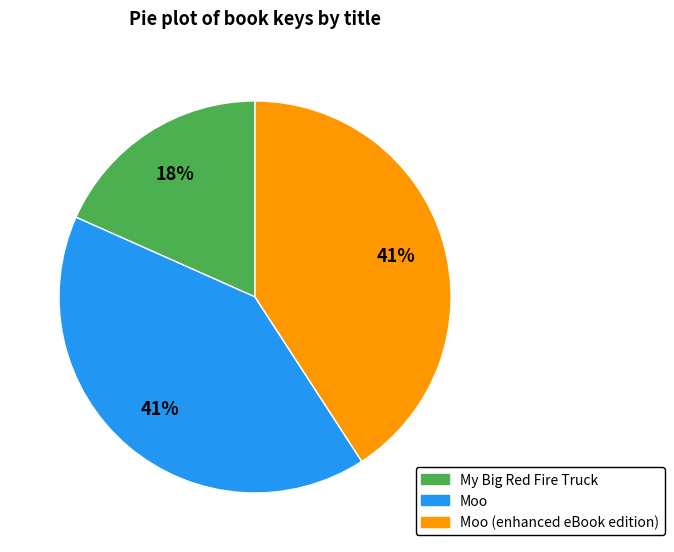

To the nearest percent, what is the average slice percentage?

33%